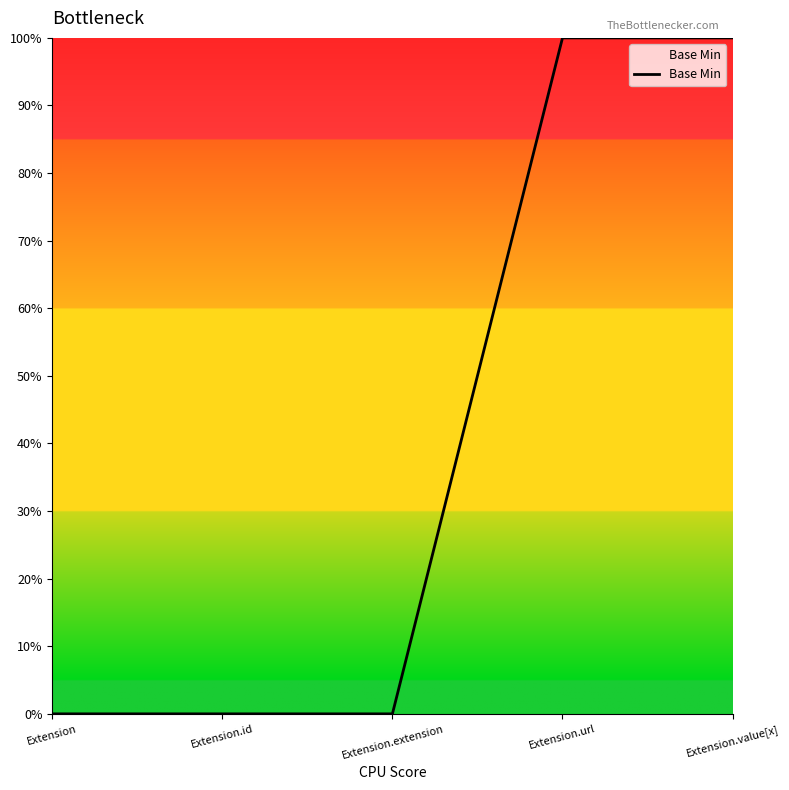

Reading left to right, what are all the values shown in this chart?

0	0	0	1	1